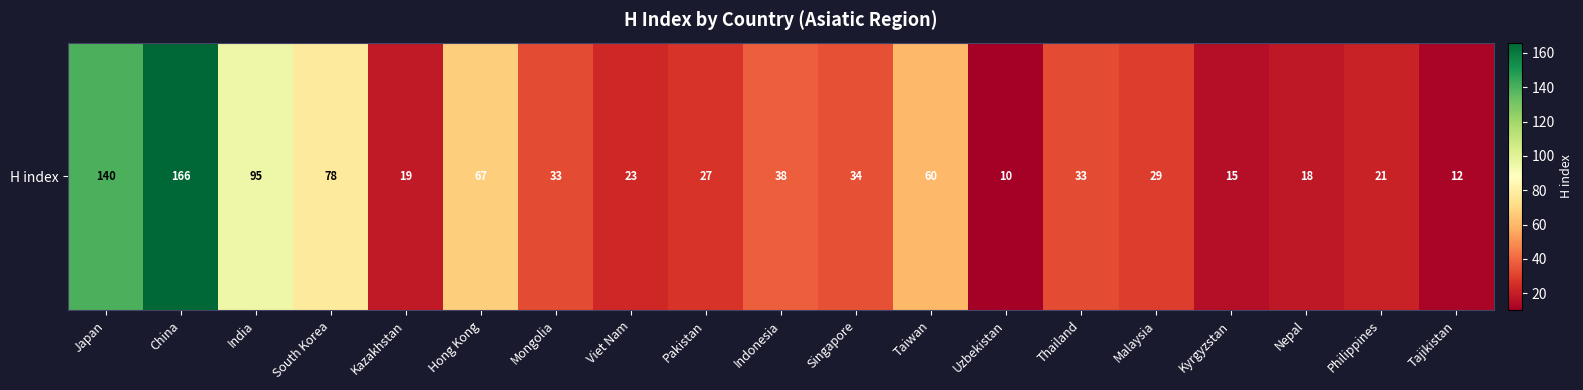

Is it true that the value at Viet Nam is 23?

True